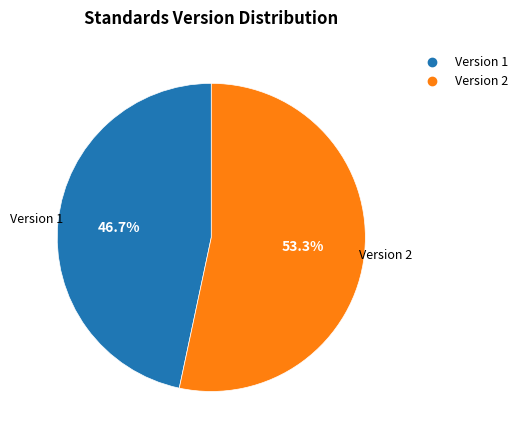

Is there any slice that represents more than half of the pie?

Yes